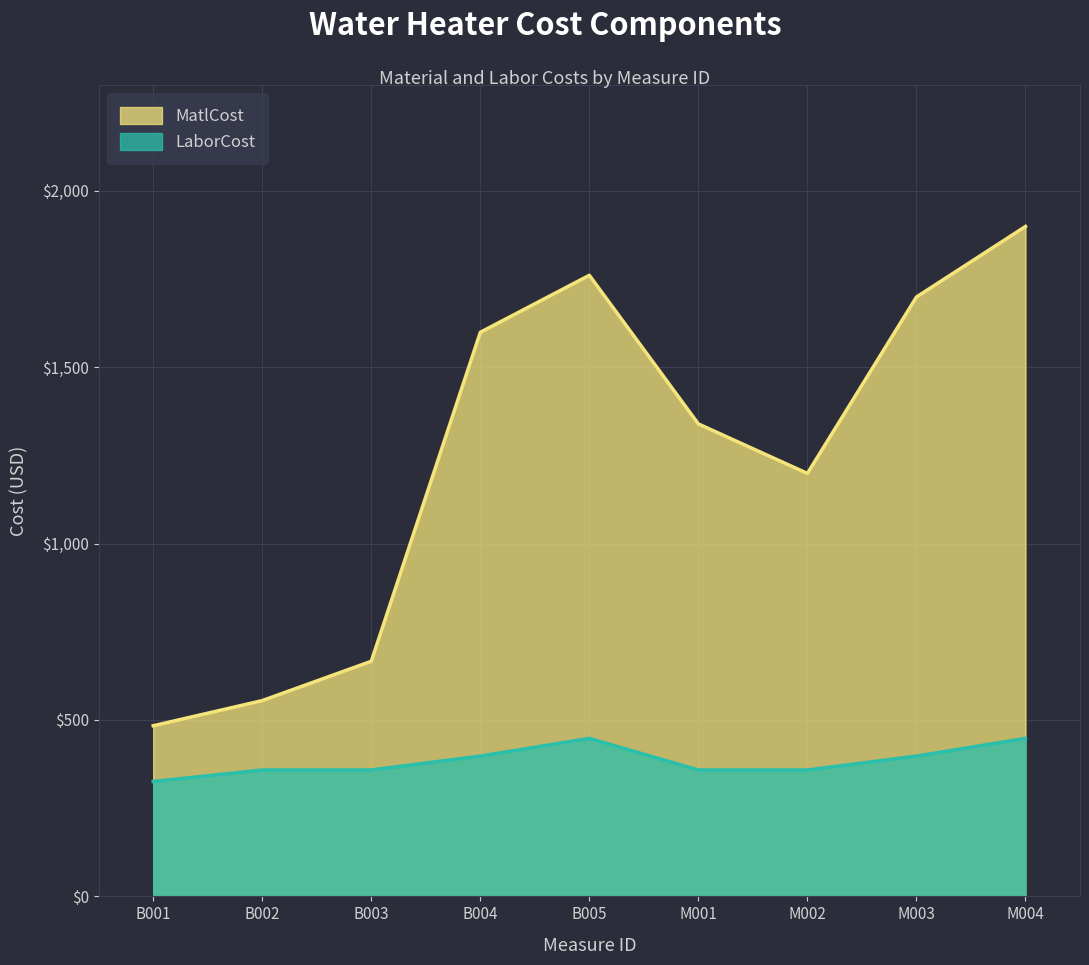

Does the chart display data point markers on the line(s)?

No